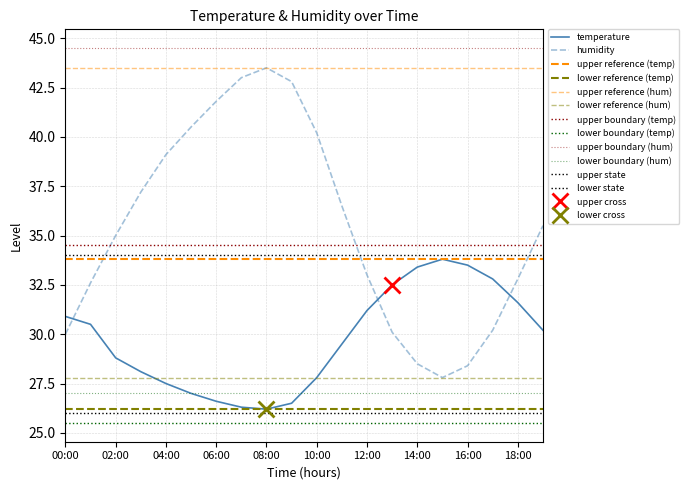

Reading right to left, extract all data points from this chart.

temperature: 30.2	31.6	32.8	33.5	33.8	33.4	32.5	31.2	29.5	27.8	26.5	26.2	26.3	26.6	27.0	27.5	28.1	28.8	30.5	30.9
humidity: 35.5	32.8	30.2	28.4	27.8	28.5	30.1	33.0	36.5	40.2	42.8	43.5	43.0	41.8	40.5	39.1	37.2	35.0	32.6	30.0